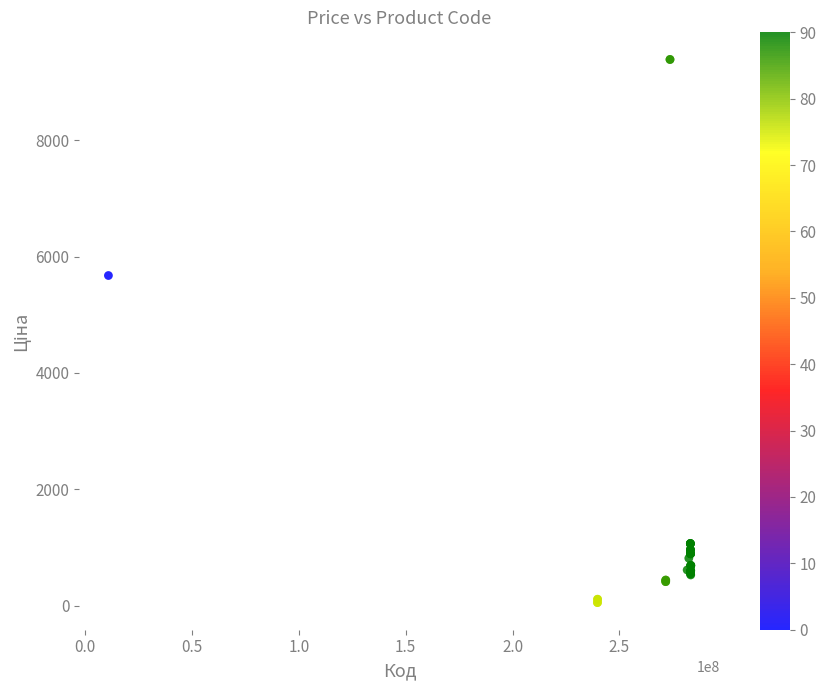

What Y value in the scatter plot is closest to 4720?

5673.8